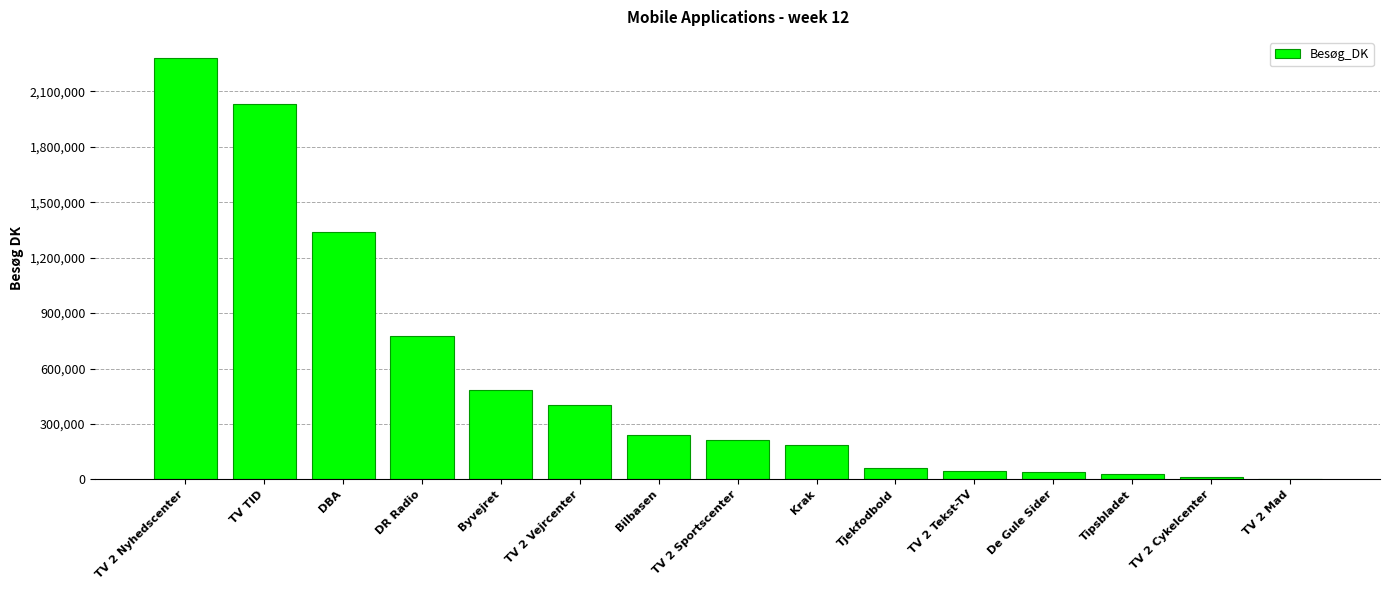

At which label is the value closest to 1140489?

DBA